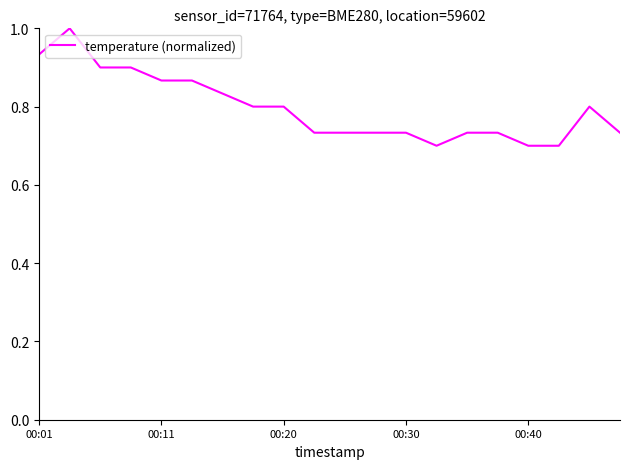

What is the greatest value displayed?

1.0